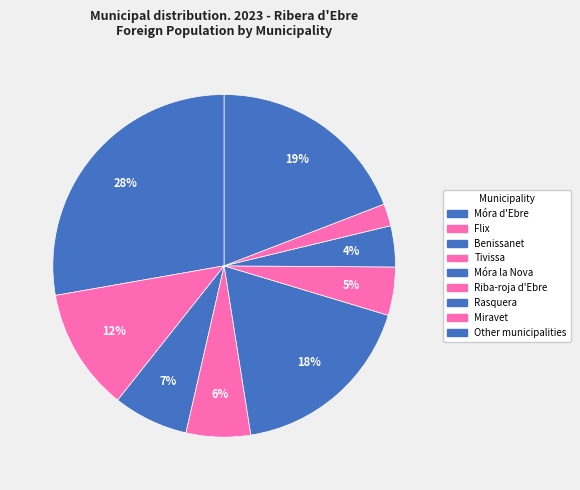

Which has a higher value, Other municipalities or Miravet?

Other municipalities